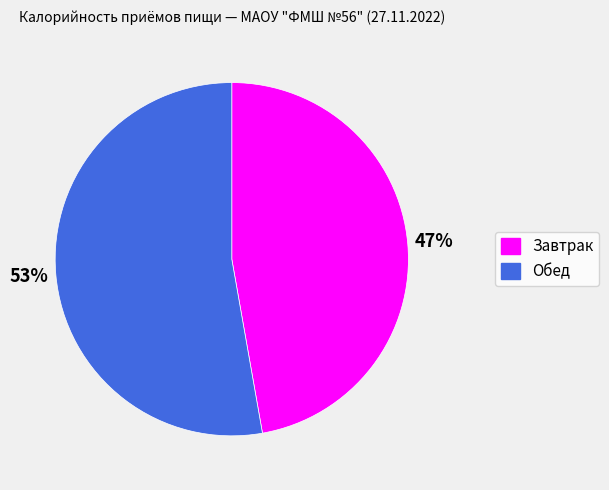

Count the number of slices in the pie.

2